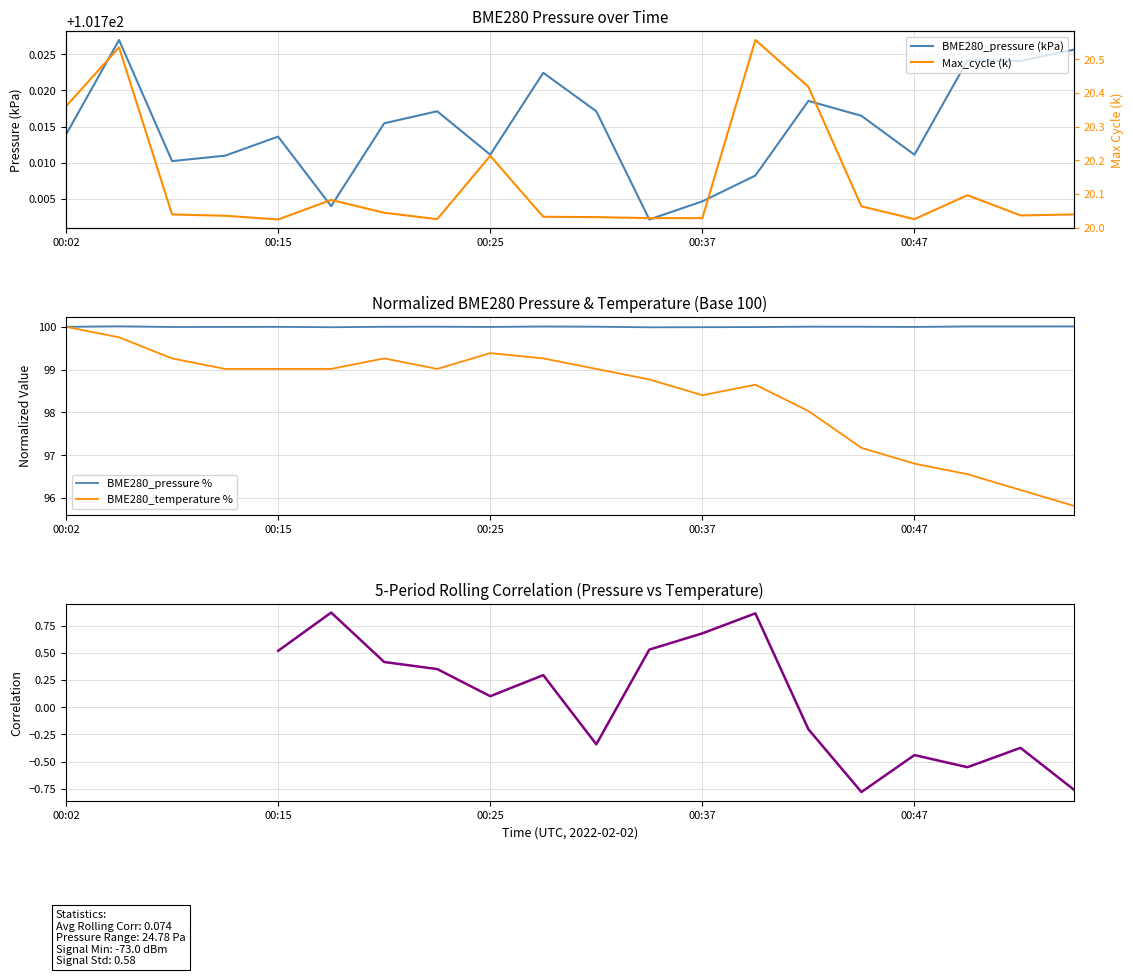

Between 00:17 and 00:40, which is larger?

00:40